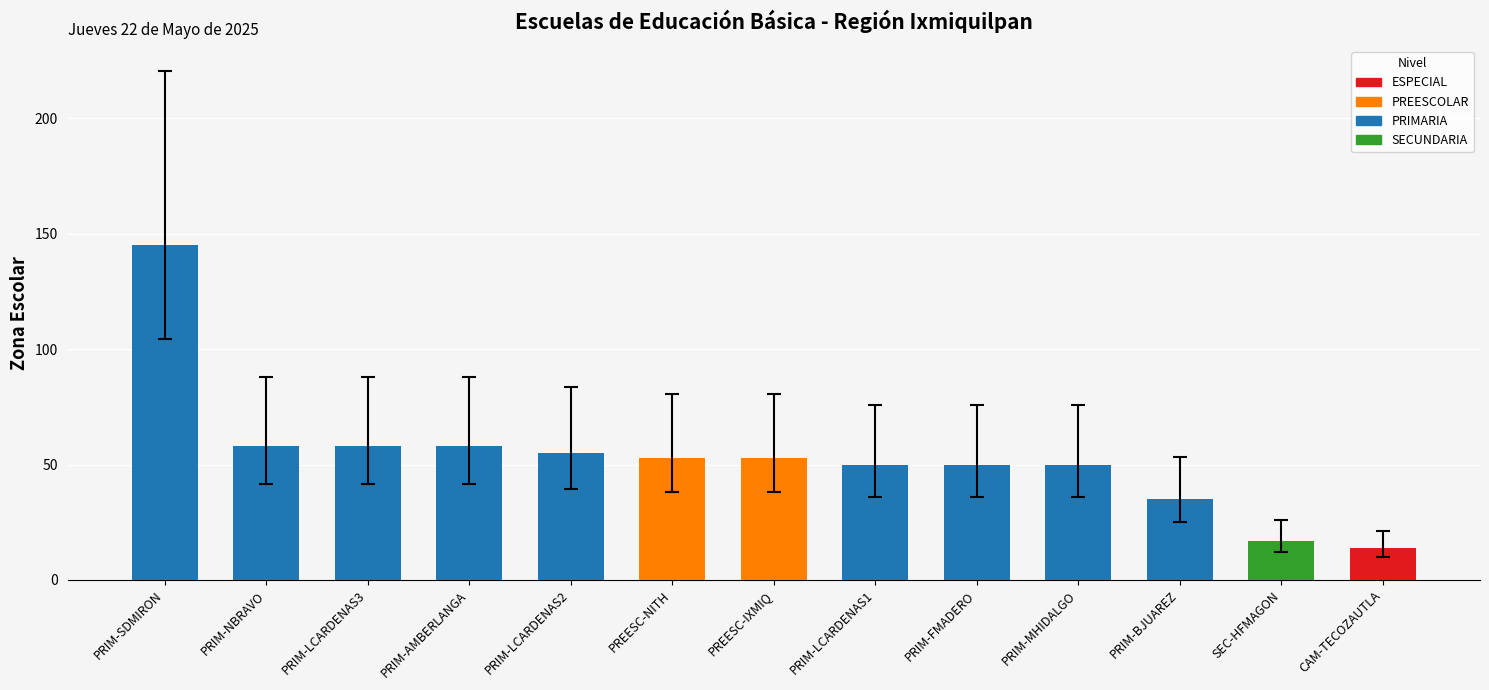

What position from the left is PREESC-IXMIQ?

7